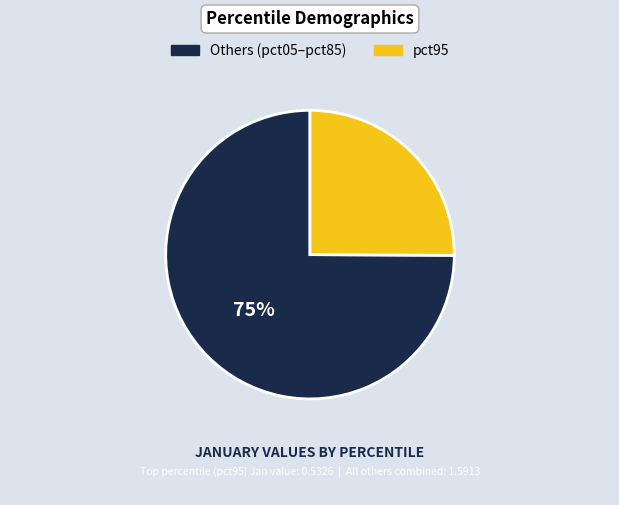

To the nearest percent, what is the average slice percentage?

50%